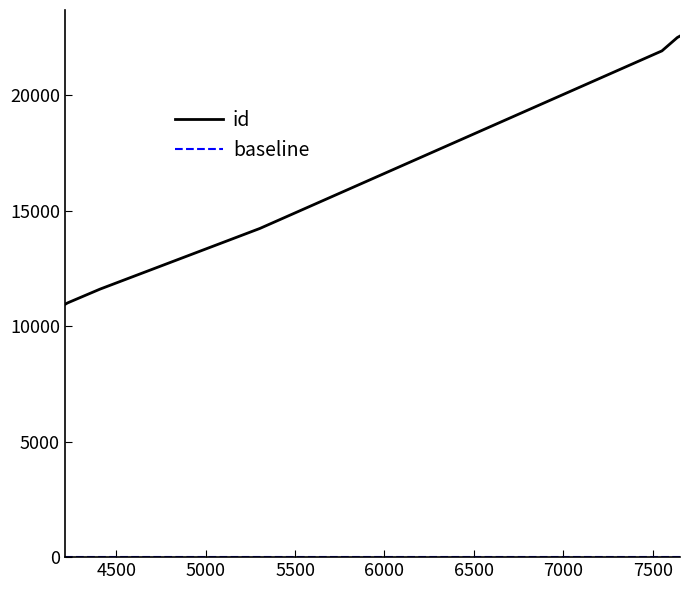

Which series has the largest range (max minus min)?

id